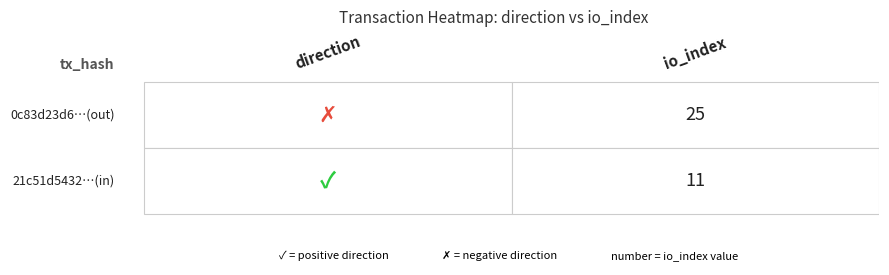

List the series in order of their overall mean, lowest first.

21c51d5432faa039a8a598bf0423b4b42a45103, 0c83d23d6cde8e4cf30e6a87ff04dfbcf59024e